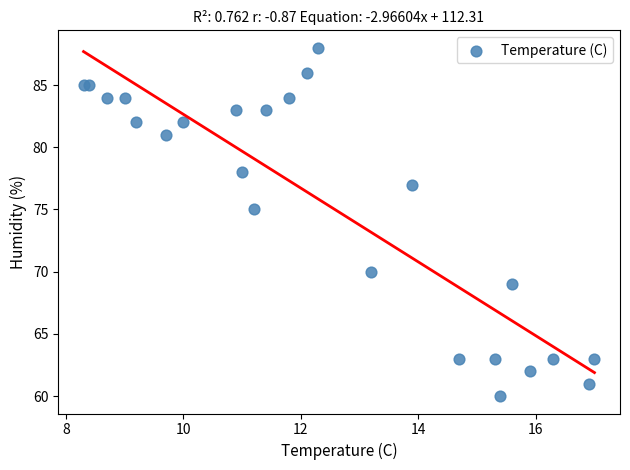

What Y value in the scatter plot is closest to 74?

75